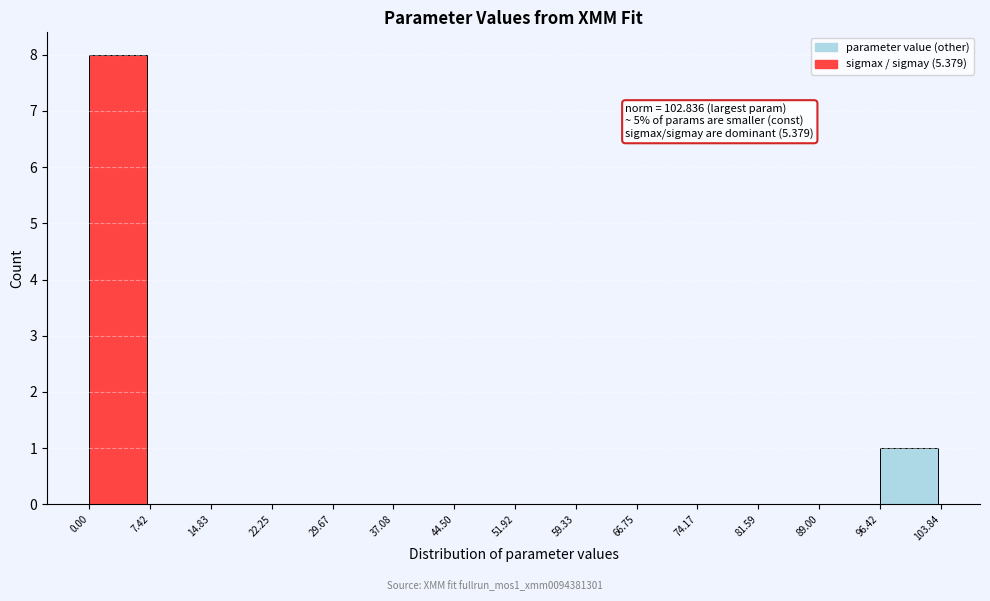

Which range on the x-axis has the tallest bar?

0.00 to 7.42